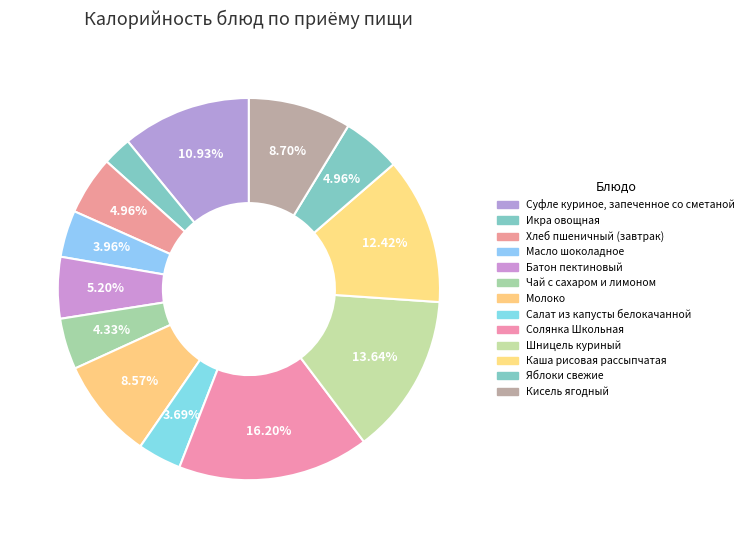

Is it true that Икра овощная is 2% of the pie?

True